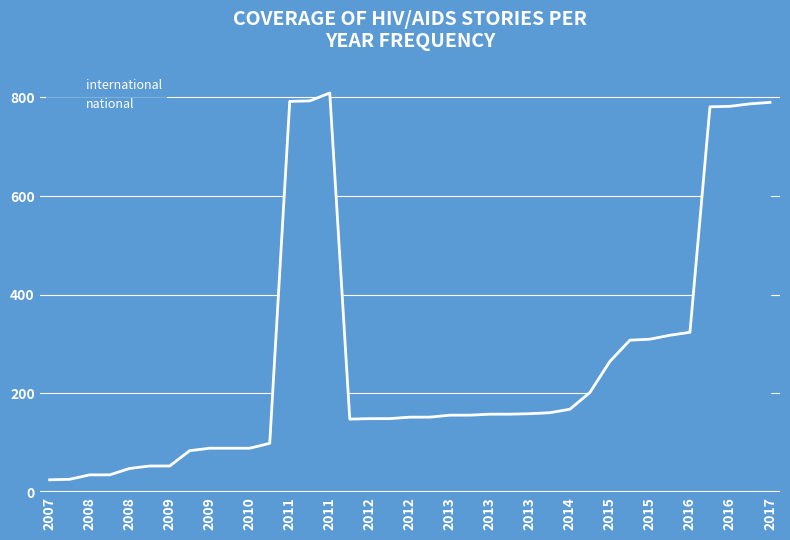

What are all the series names shown in the legend?

international, national